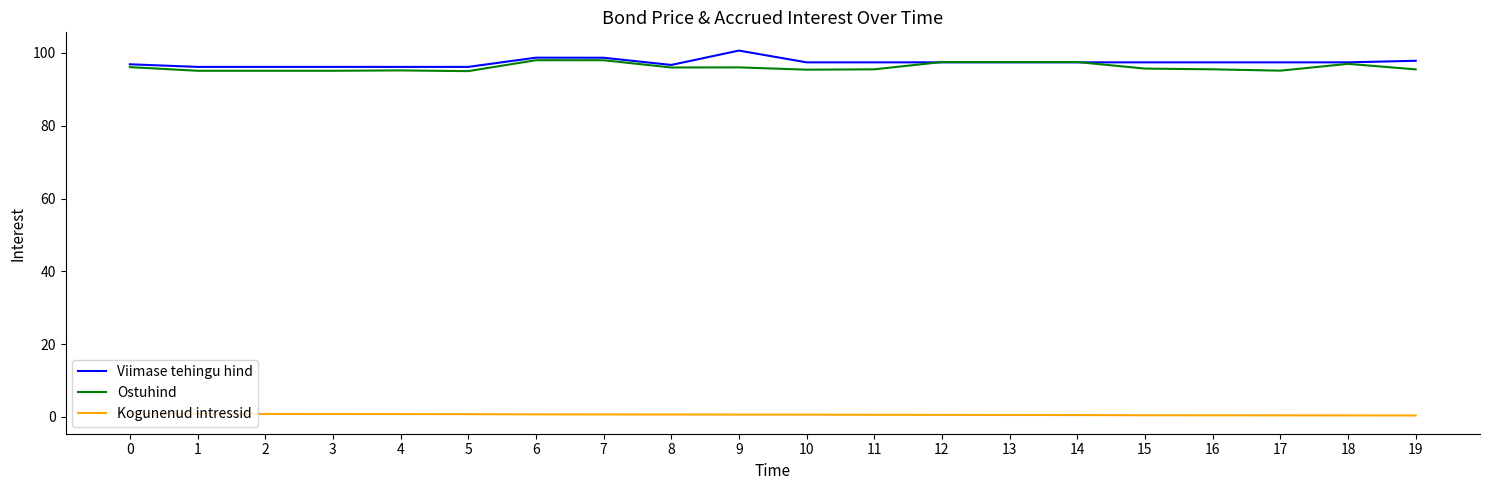

The value of Ostuhind at 3 is 42.0. True or false?

False